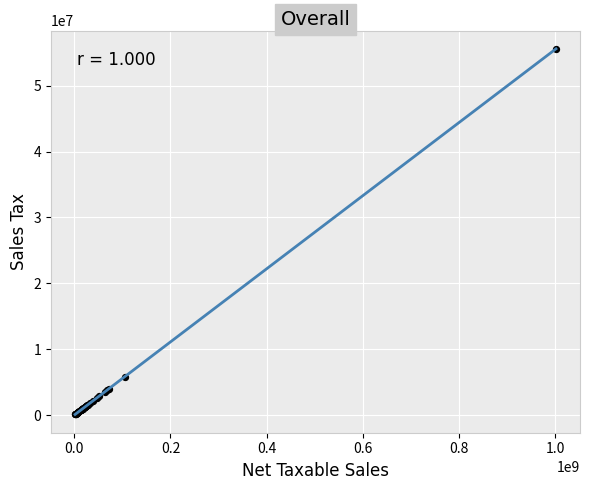

What Y value in the scatter plot is closest to 27853153?

5814095.9